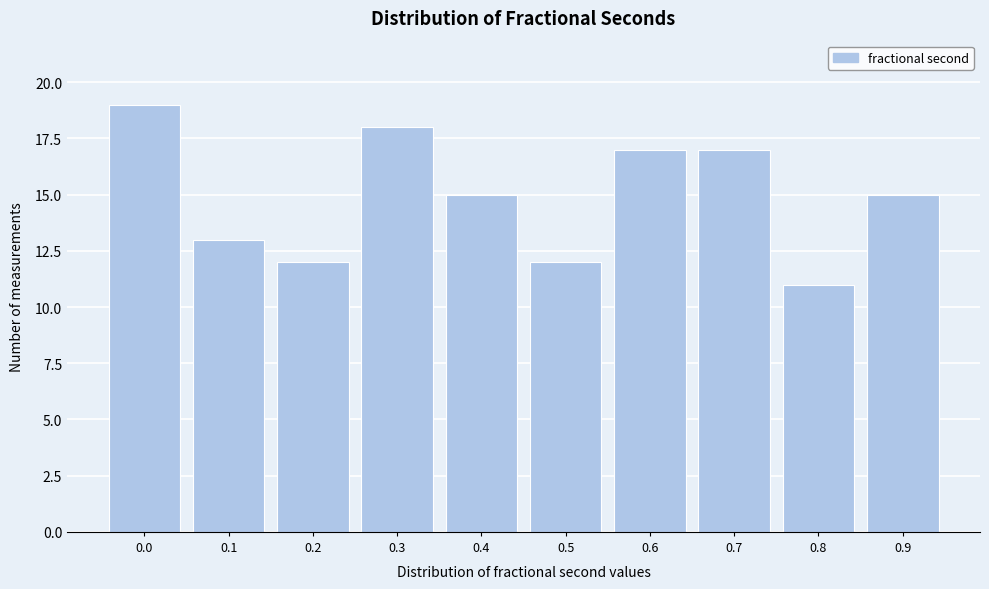

Reading left to right, transcribe all the data shown in this chart.

0.0=19	0.1=13	0.2=12	0.3=18	0.4=15	0.5=12	0.6=17	0.7=17	0.8=11	0.9=15